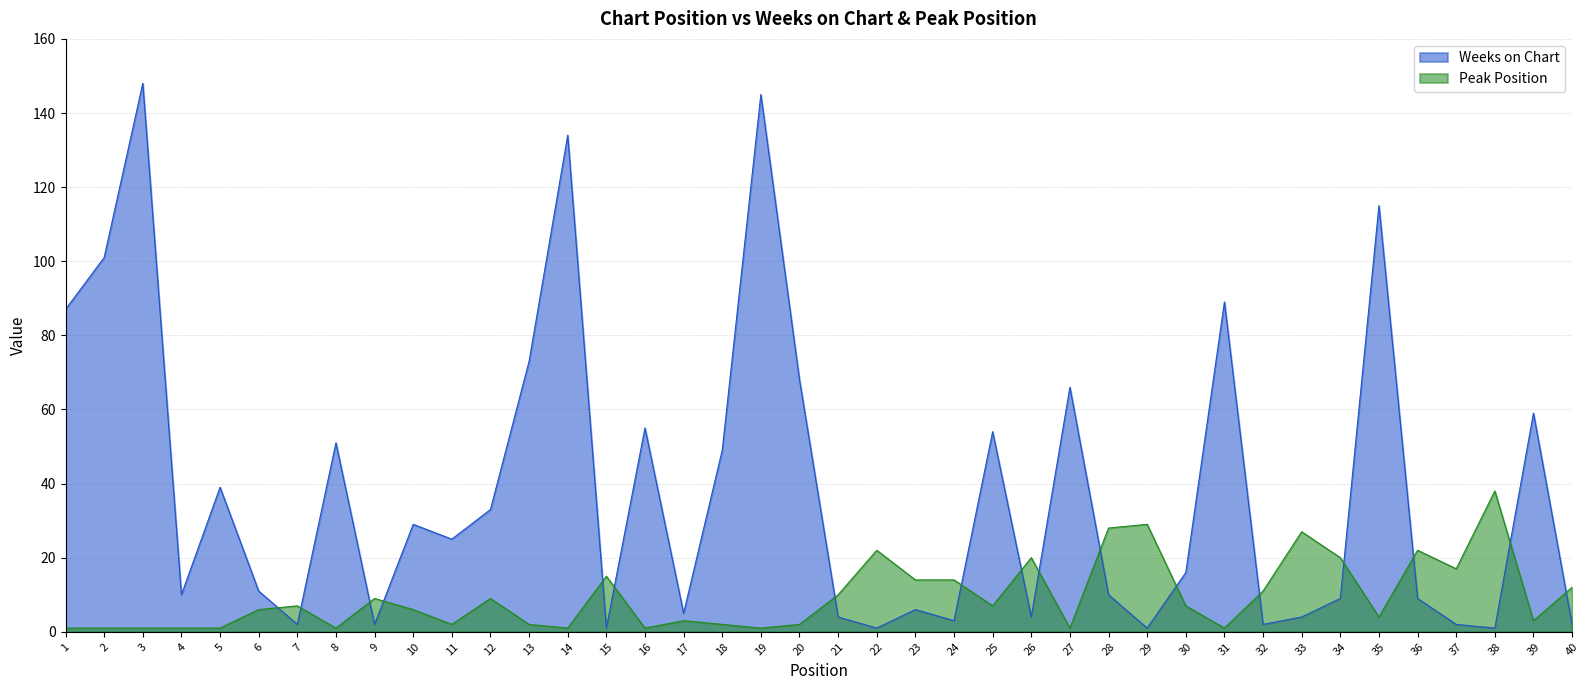

Reading left to right, list all the values displayed in this chart.

Weeks on Chart: 87	101	148	10	39	11	2	51	2	29	25	33	73	134	1	55	5	49	145	68	4	1	6	3	54	4	66	10	1	16	89	2	4	9	115	9	2	1	59	2
Peak Position: 1	1	1	1	1	6	7	1	9	6	2	9	2	1	15	1	3	2	1	2	10	22	14	14	7	20	1	28	29	7	1	11	27	20	4	22	17	38	3	12